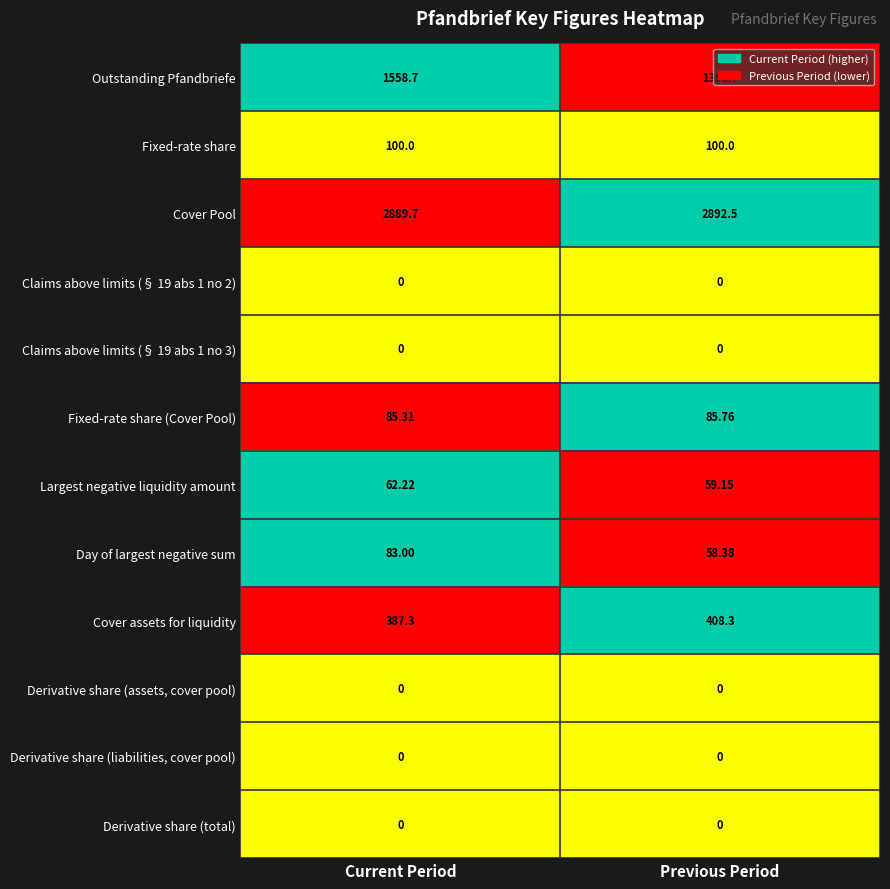

Which series has the largest total across all categories?

Cover Pool